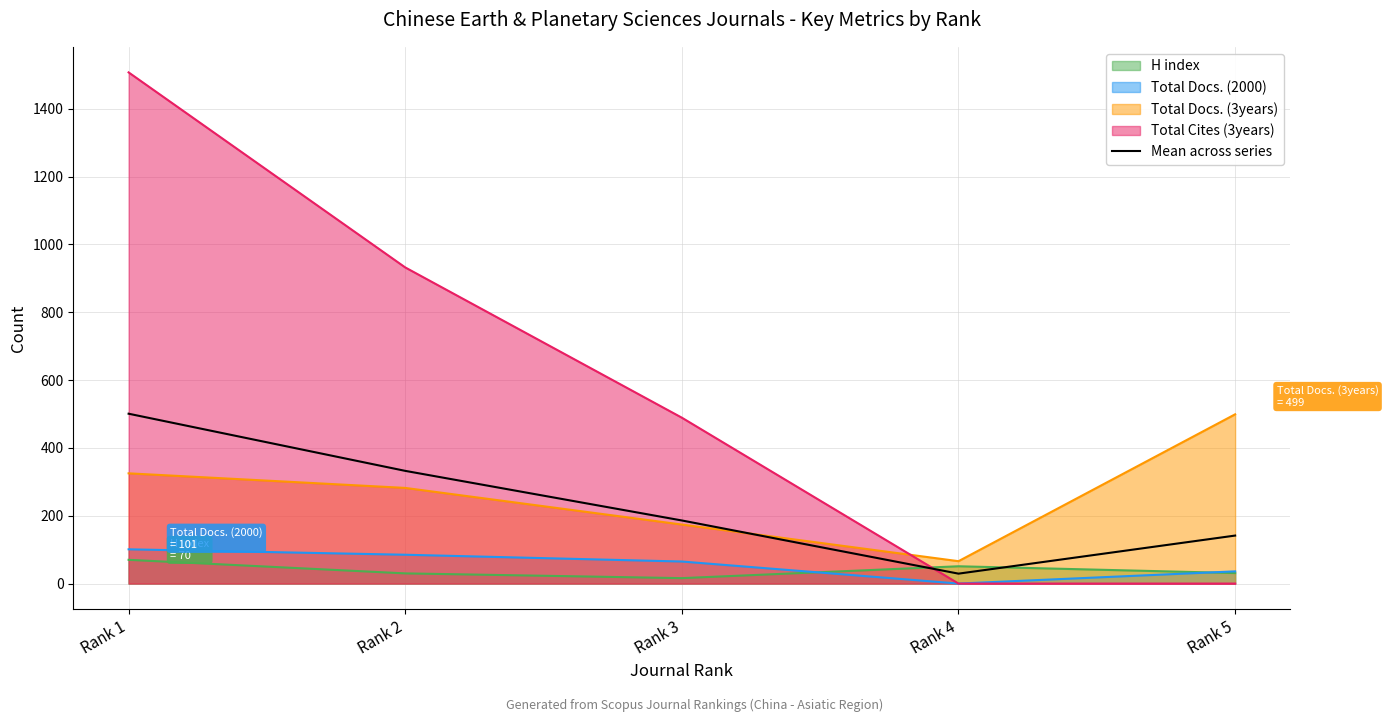

What is the change in value from Rank 2 to Rank 4?

-303.0